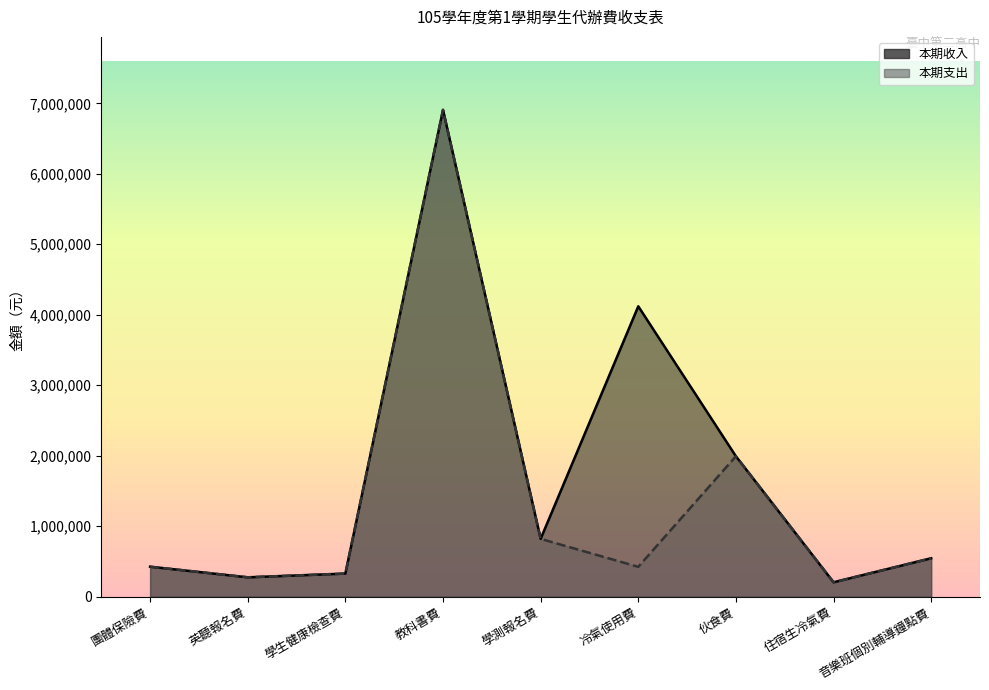

List the labels in order of 本期支出 value, smallest first.

住宿生冷氣費, 英聽報名費, 學生健康檢查費, 冷氣使用費, 團體保險費, 音樂班個別輔導鐘點費, 學測報名費, 伙食費, 教科書費